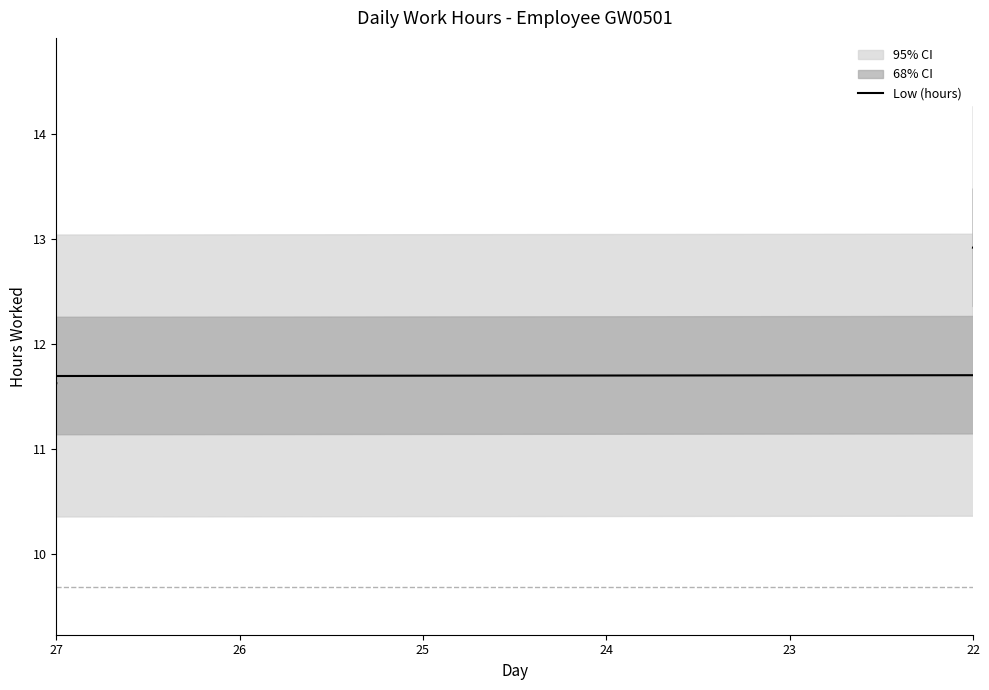

How many points are higher than both their immediate neighbors (excluding endpoints)?

3